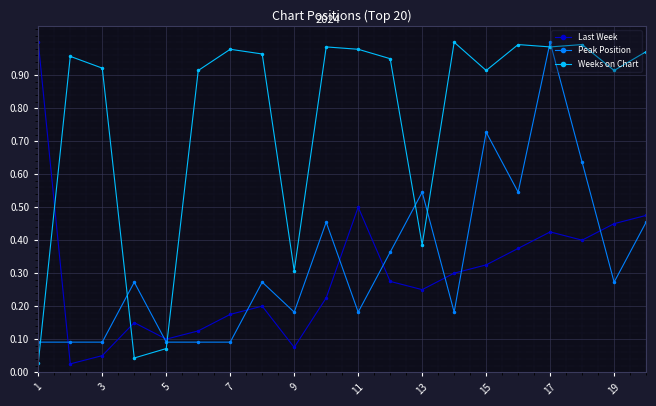

How many intersections are there between Last Week and Weeks on Chart?

3